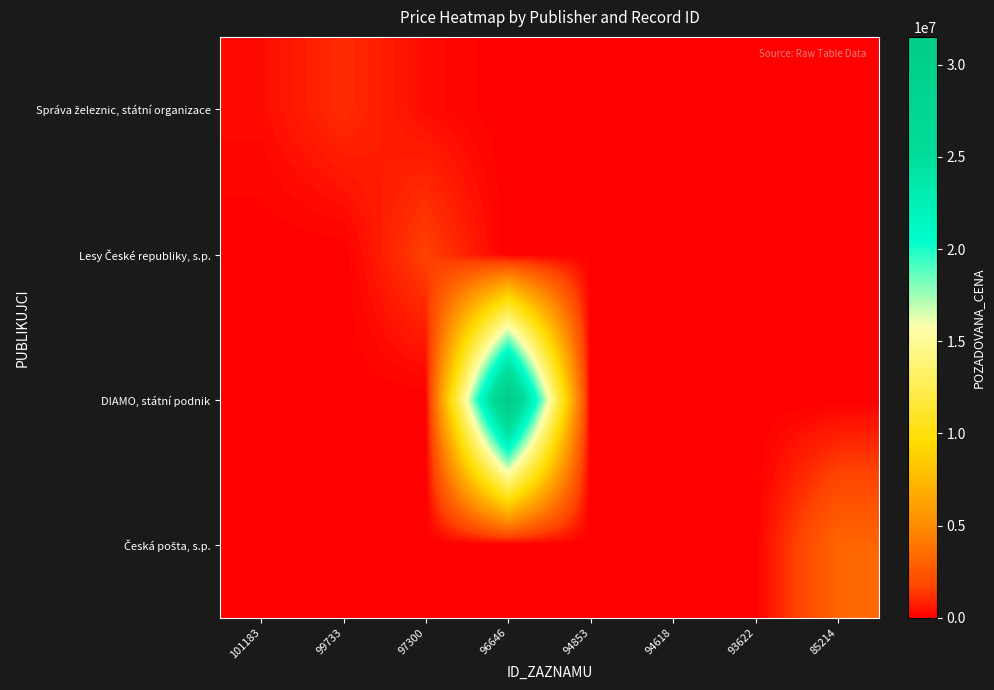

Rank the series at 94853 from lowest to highest value.

Správa železnic, státní organizace, DIAMO, státní podnik, Česká pošta, s.p., Lesy České republiky, s.p.